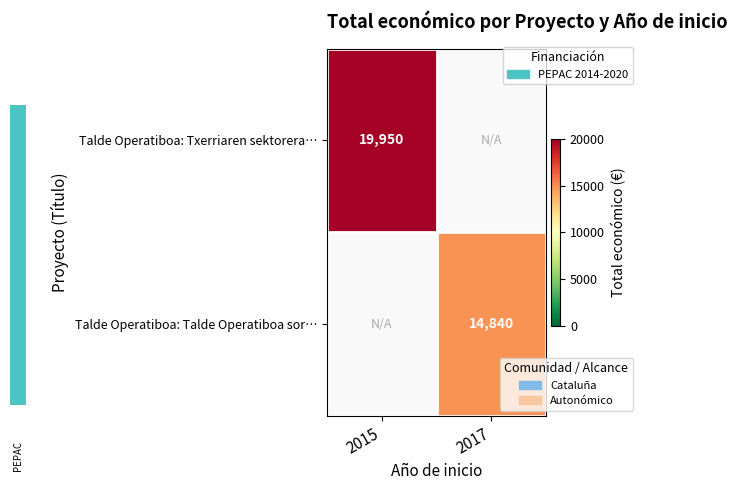

Where is row_0 nearest to the value 19950?

2015